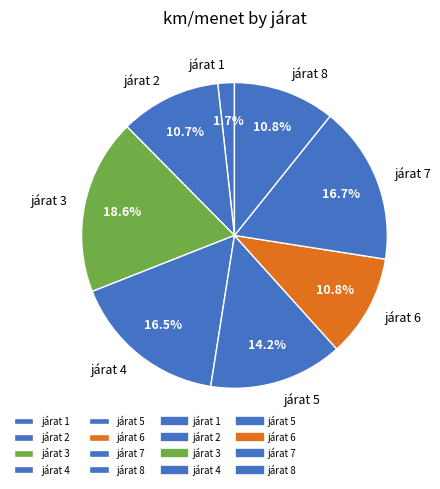

Does járat 3 account for over 50% of the chart?

No